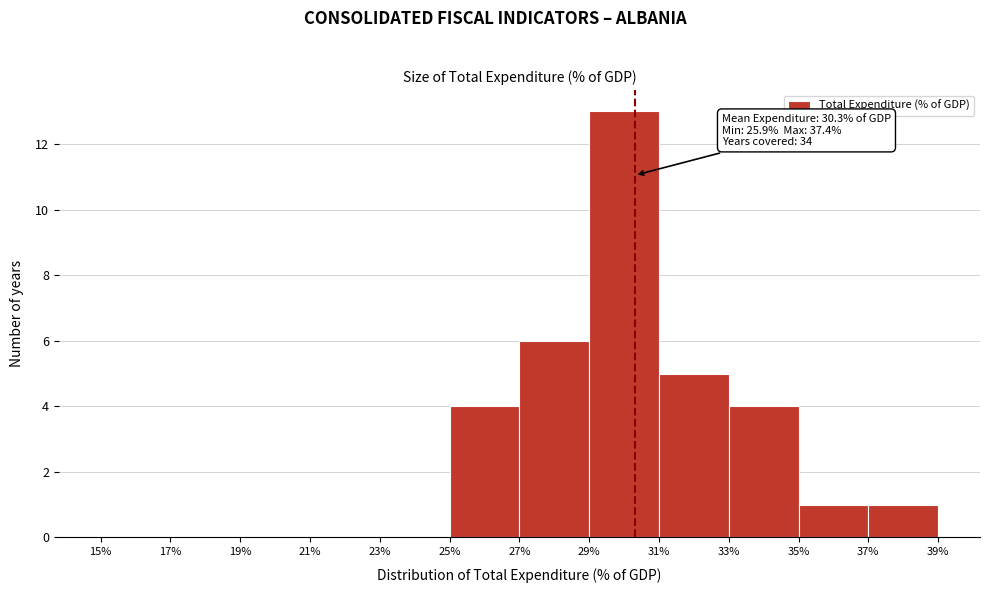

Which range on the x-axis has the tallest bar?

29% to 31%